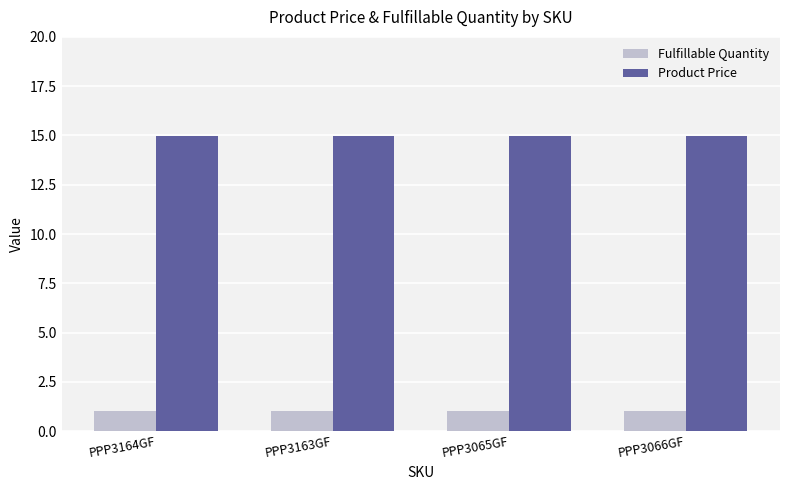

What is the label of the 2nd bar from the left?

PPP3163GF